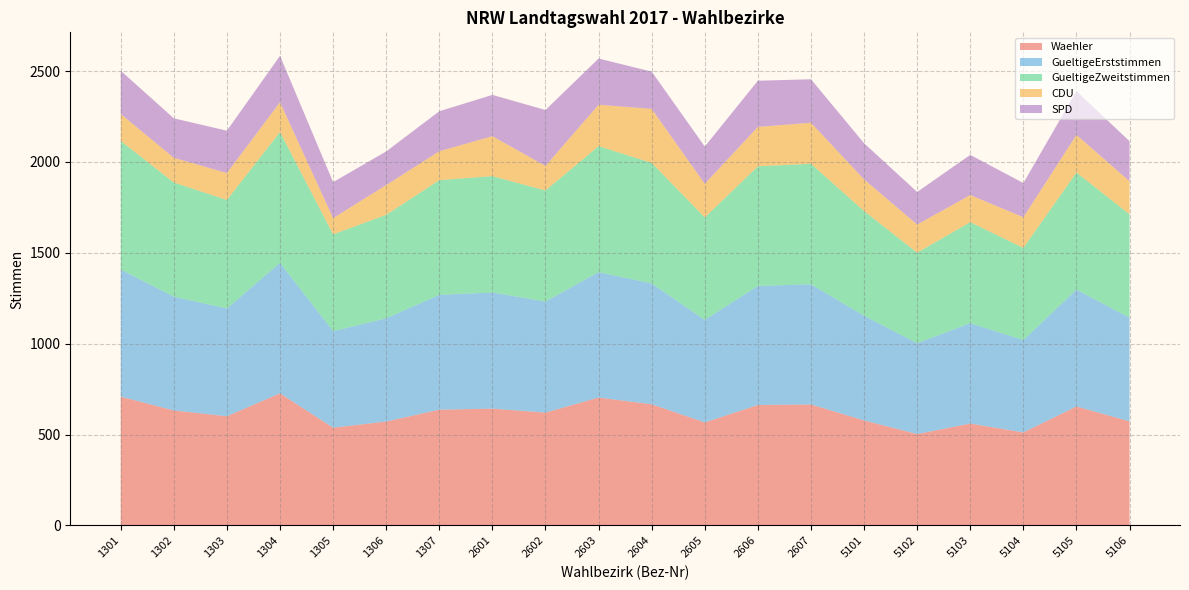

Reading right to left, transcribe all the data shown in this chart.

Waehler: 5106=573	5105=655	5104=512	5103=561	5102=503	5101=578	2607=666	2606=663	2605=567	2604=667	2603=704	2602=621	2601=643	1307=637	1306=572	1305=538	1304=727	1303=601	1302=633	1301=709
GueltigeErststimmen: 5106=570	5105=643	5104=508	5103=552	5102=500	5101=576	2607=661	2606=655	2605=564	2604=665	2603=690	2602=611	2601=639	1307=632	1306=568	1305=531	1304=718	1303=593	1302=626	1301=699
GueltigeZweitstimmen: 5106=569	5105=644	5104=507	5103=556	5102=498	5101=576	2607=663	2606=658	2605=564	2604=663	2603=693	2602=611	2601=640	1307=631	1306=569	1305=533	1304=720	1303=597	1302=628	1301=708
CDU: 5106=182	5105=207	5104=169	5103=149	5102=155	5101=174	2607=226	2606=217	2605=185	2604=297	2603=228	2602=135	2601=220	1307=159	1306=164	1305=89	1304=164	1303=148	1302=136	1301=148
SPD: 5106=220	5105=241	5104=188	5103=221	5102=179	5101=199	2607=239	2606=254	2605=205	2604=205	2603=254	2602=308	2601=227	1307=220	1306=185	1305=198	1304=255	1303=233	1302=217	1301=238